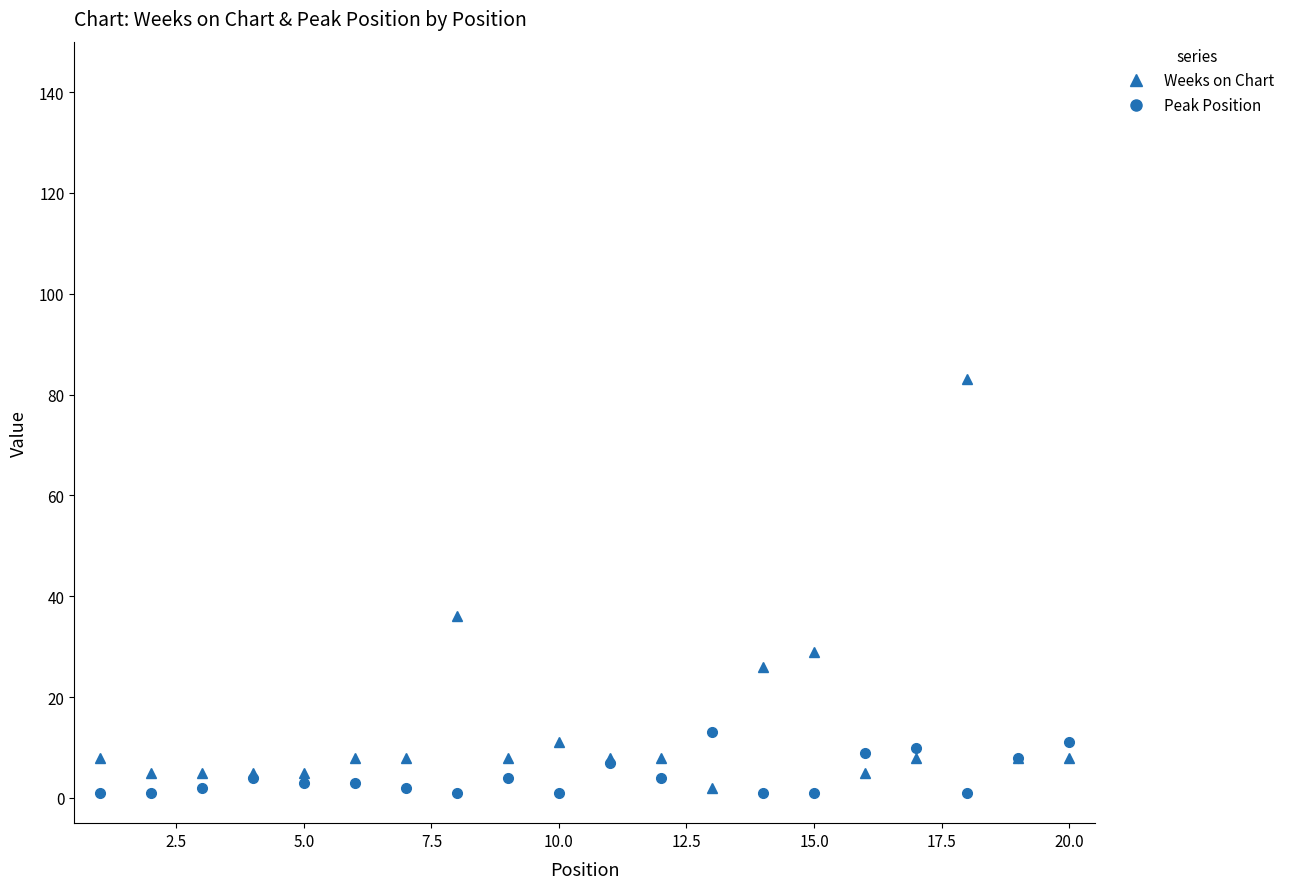

What are all the series names shown in the legend?

Weeks on Chart, Peak Position